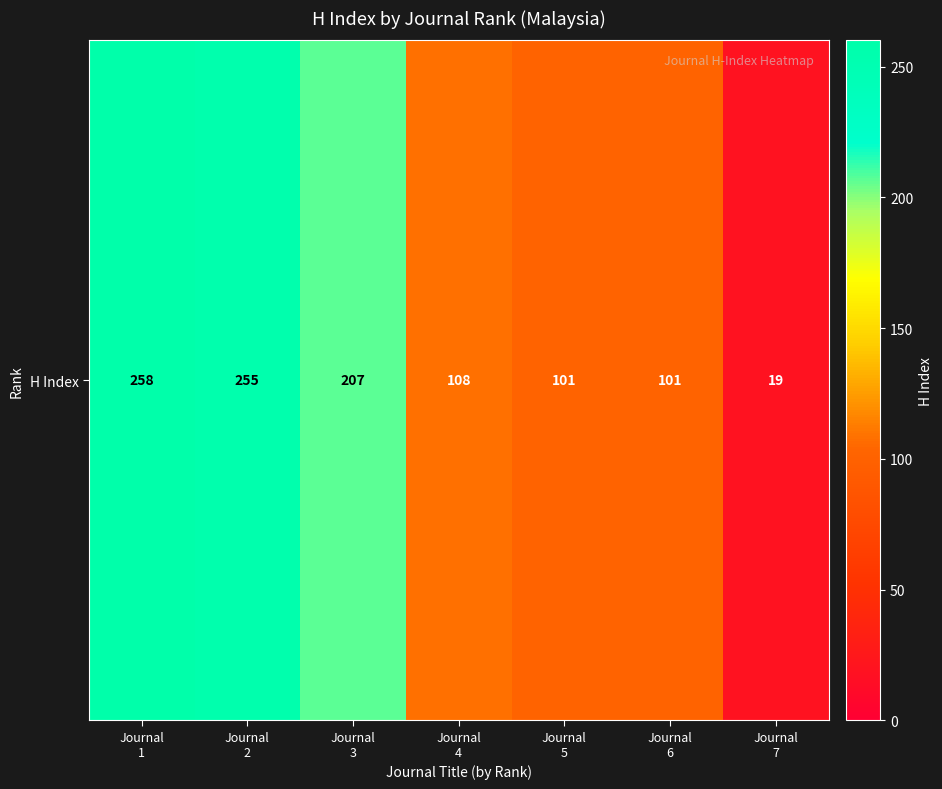

Count the number of data series in this chart.

1